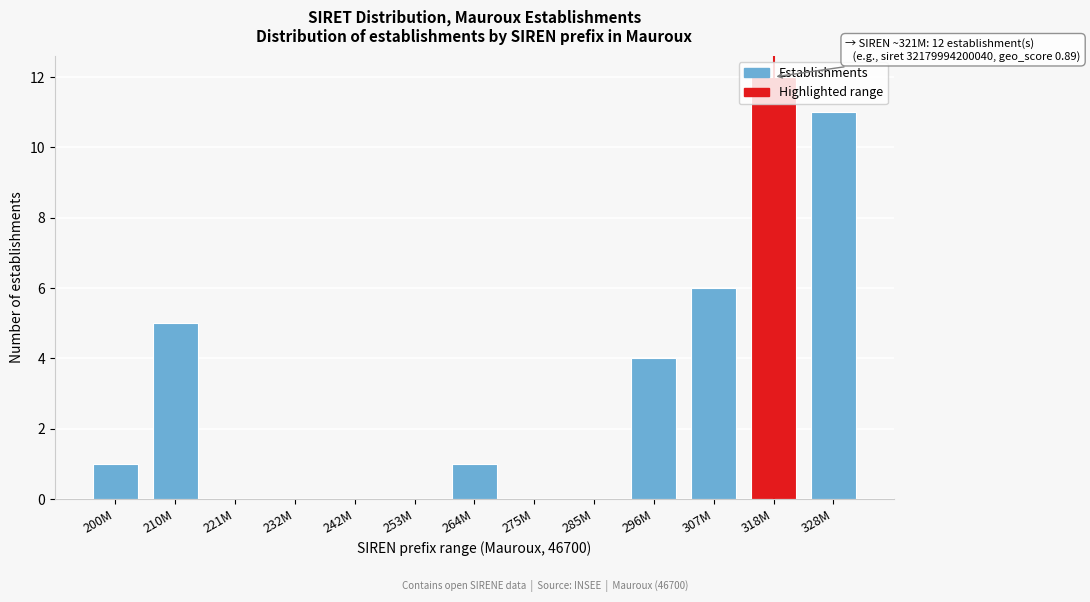

What is the sum of the values at 242M and 328M?

11